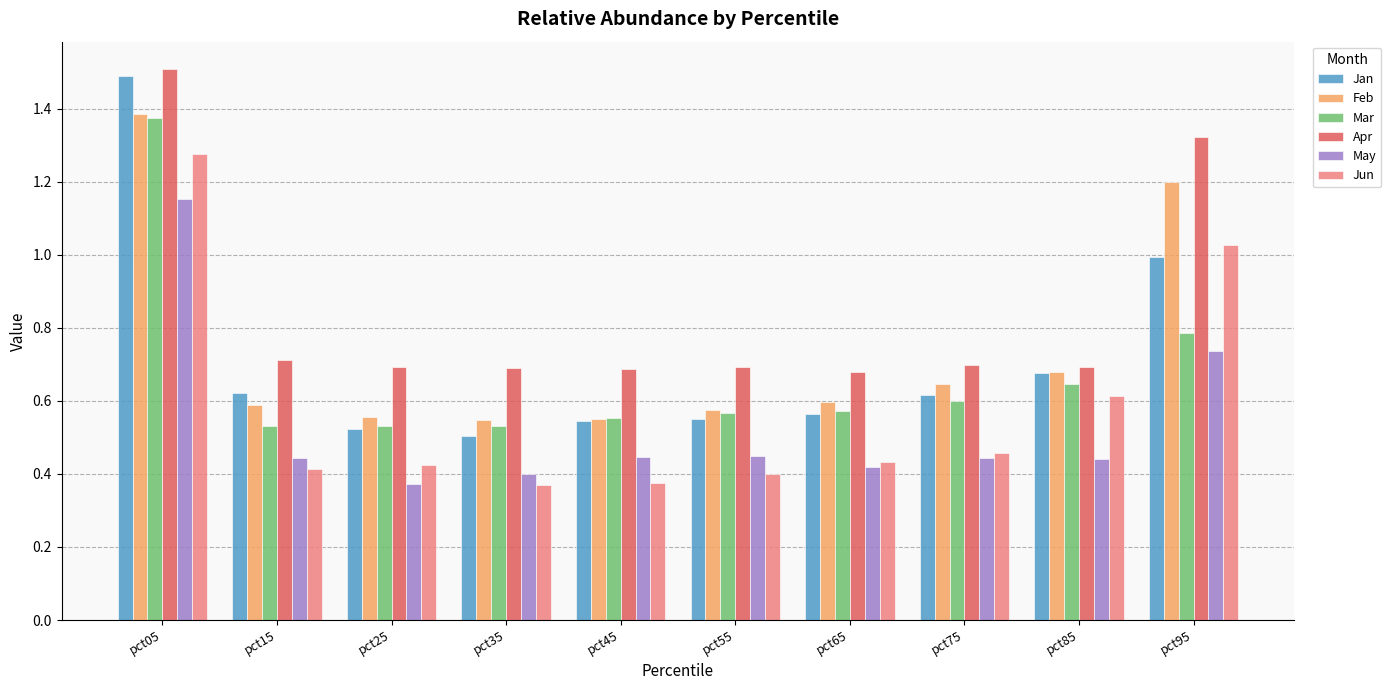

The Mar series shows 0.6 at pct45. True or false?

True